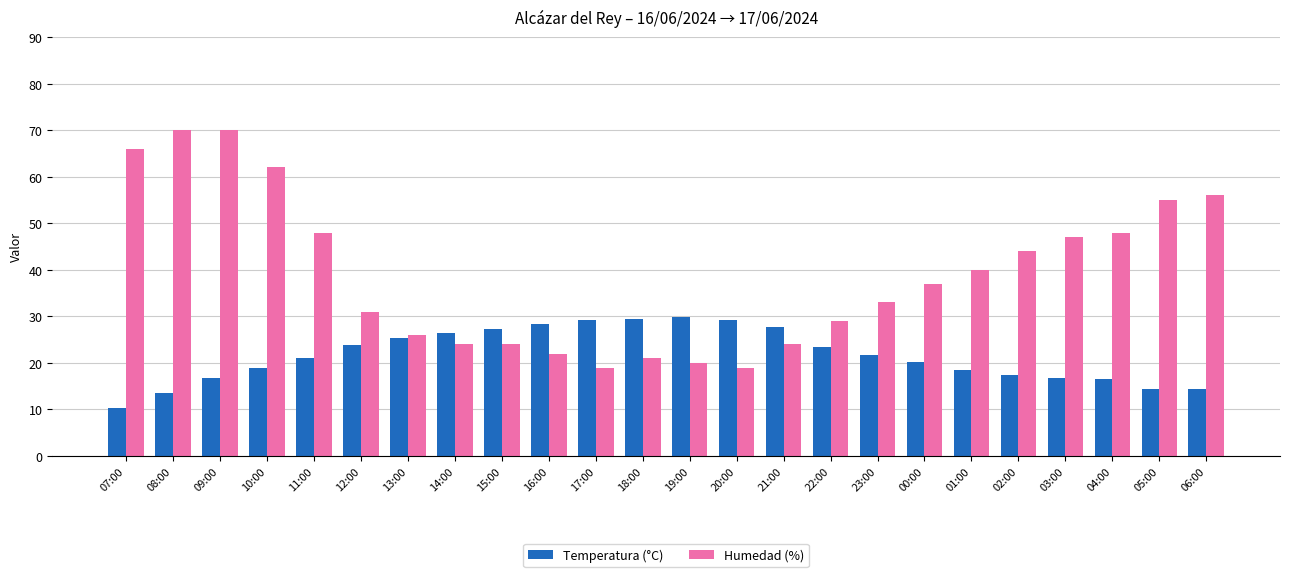

The value of Humedad (%) at 23:00 is 33.0. True or false?

True